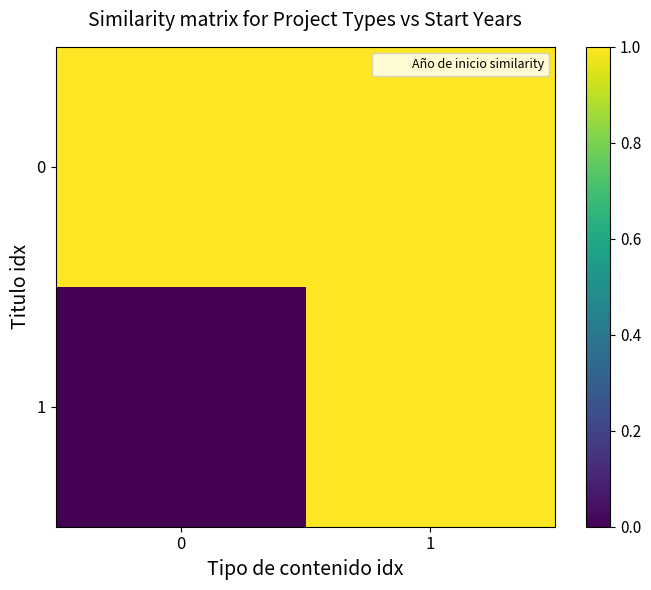

How many distinct data groups are displayed?

2